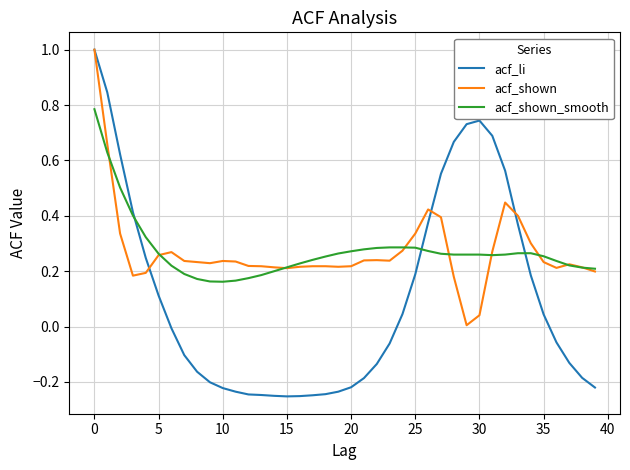

What is the average value of the acf_li series?

0.1